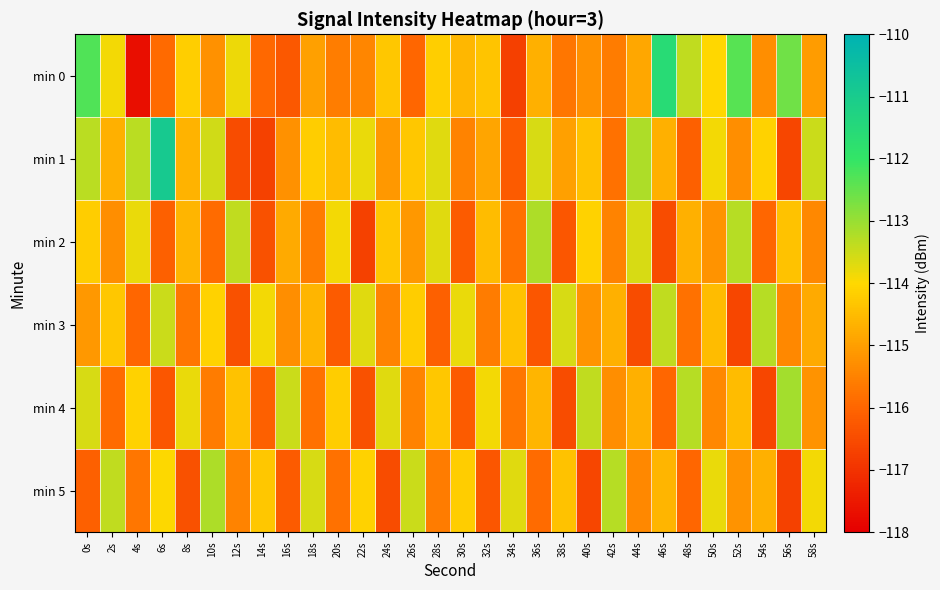

At which category is the sum across all series the highest?

0s